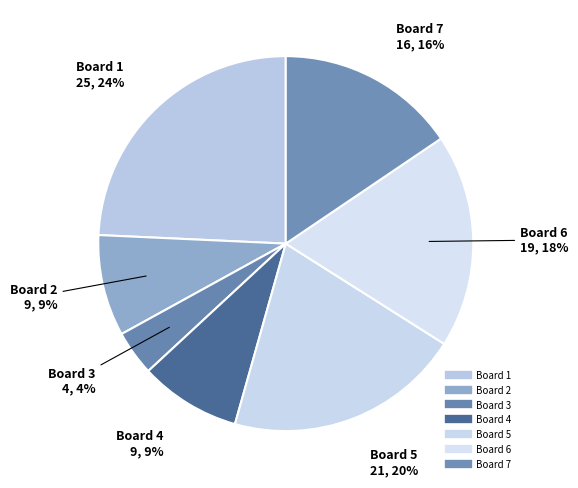

How many segments does this pie chart have?

7